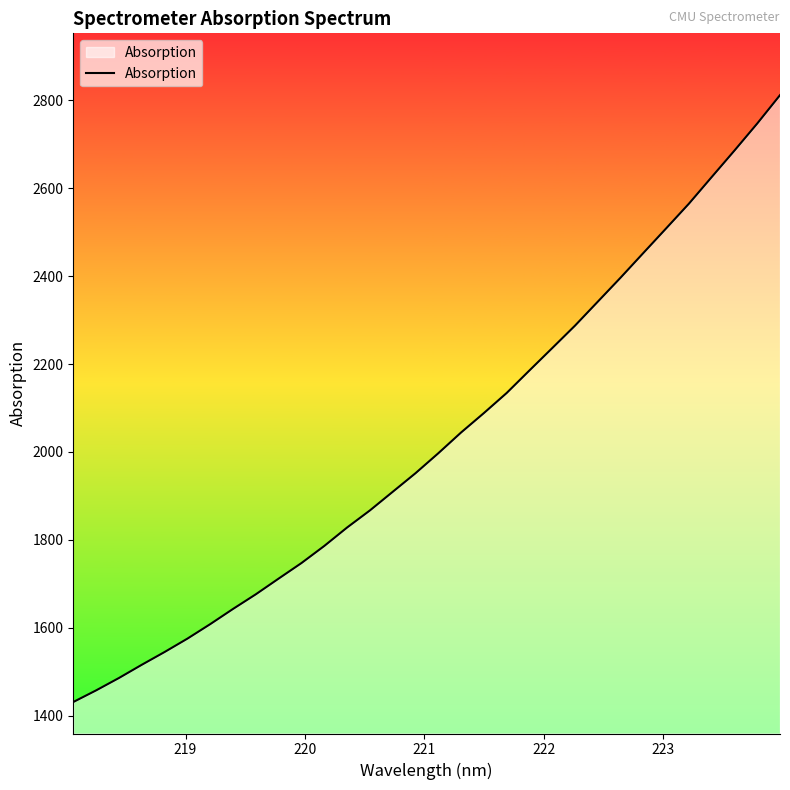

What is the difference between the maximum and minimum values?

1379.8